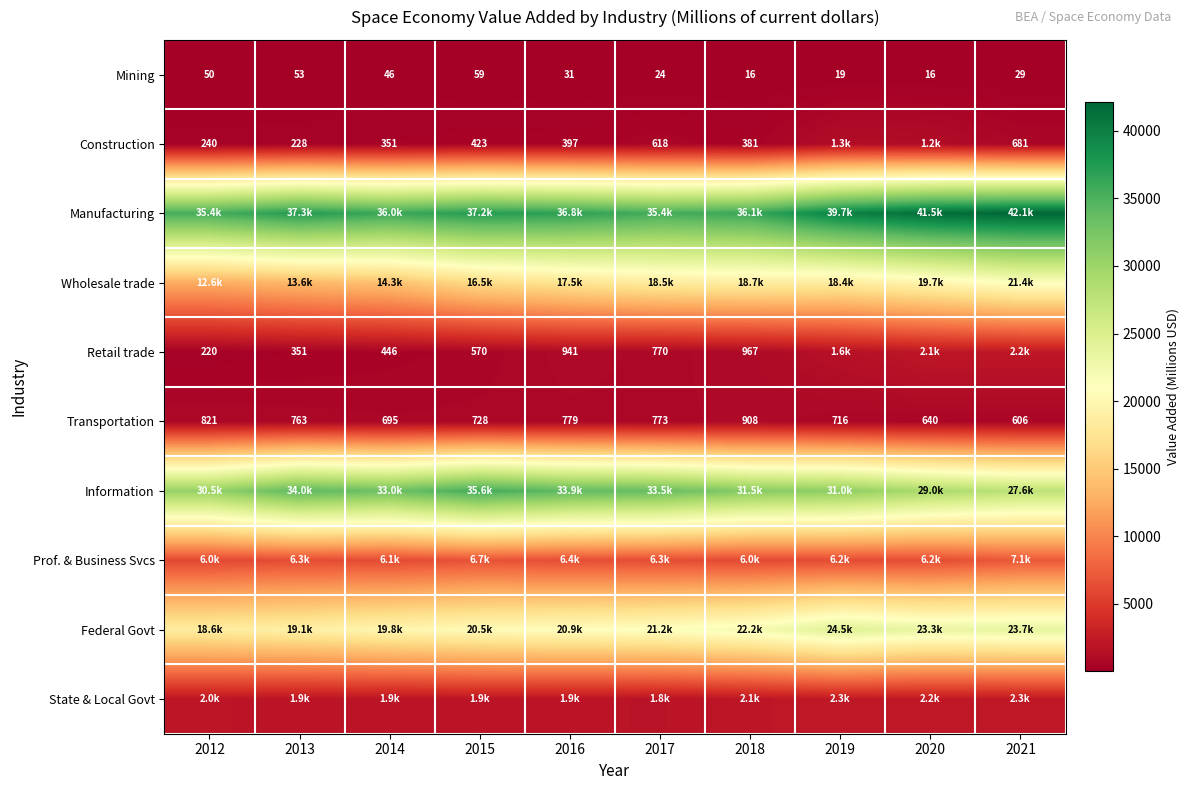

What is the difference between the maximum and second lowest values in the Transportation series?

268.0